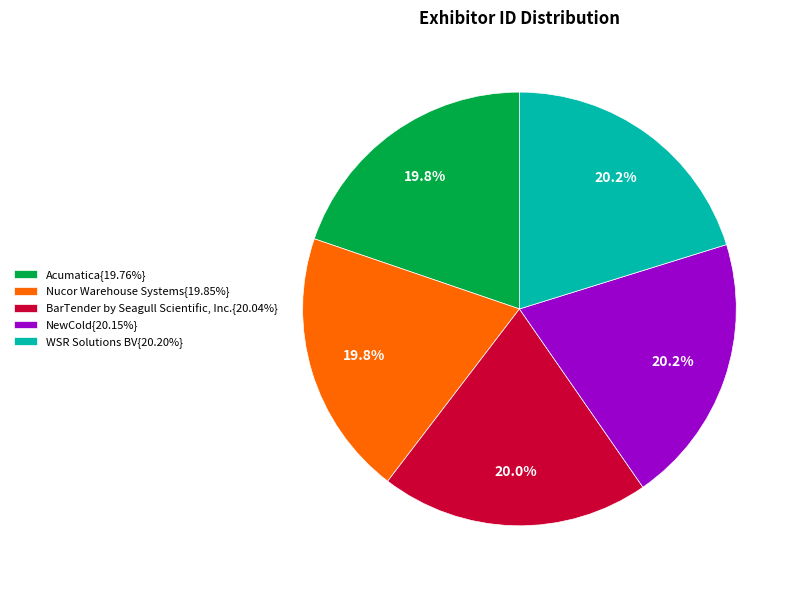

Approximately how many times larger is the value at Nucor Warehouse Systems{19.85%} compared to Acumatica{19.76%}?

1.0